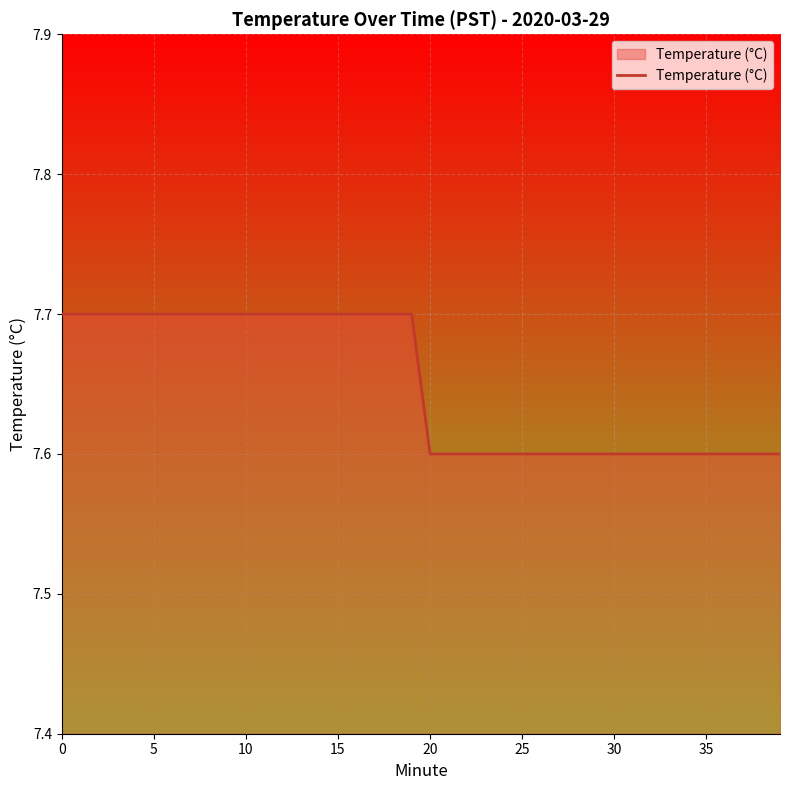

How many lines are shown in the chart?

1